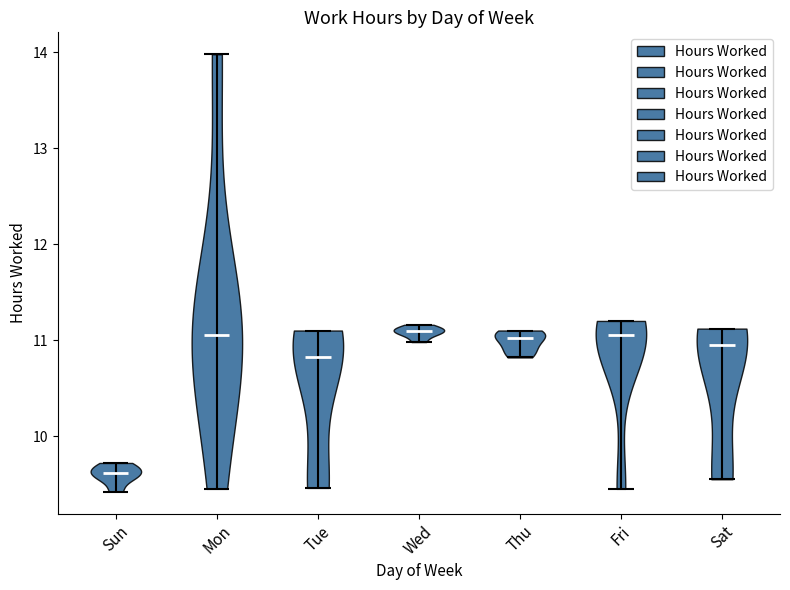

Reading left to right, read every violin against the y-axis: where its median line is, and the lowest and highest points it reaches. The values are not printed on the chart, so give them approximately, as read against the axis.

Sun: median line 9.6, lowest point 9.4, highest point 9.7
Mon: median line 11.1, lowest point 9.5, highest point 14.0
Tue: median line 10.8, lowest point 9.5, highest point 11.1
Wed: median line 11.1, lowest point 11.0, highest point 11.2
Thu: median line 11.0, lowest point 10.8, highest point 11.1
Fri: median line 11.1, lowest point 9.5, highest point 11.2
Sat: median line 11.0, lowest point 9.6, highest point 11.1